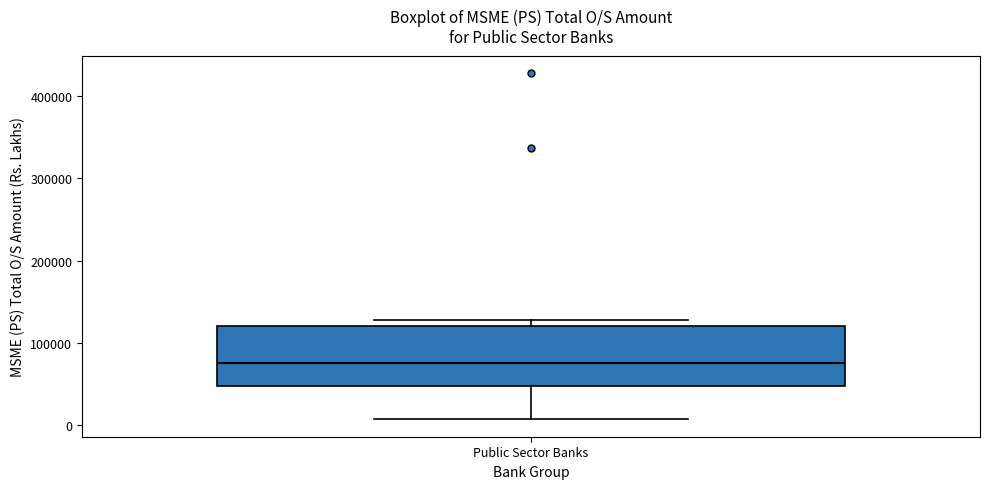

Where is the upper edge of the box for Public Sector Banks on the y-axis? The values are not printed on the chart, so give them approximately, as read against the axis.

120000